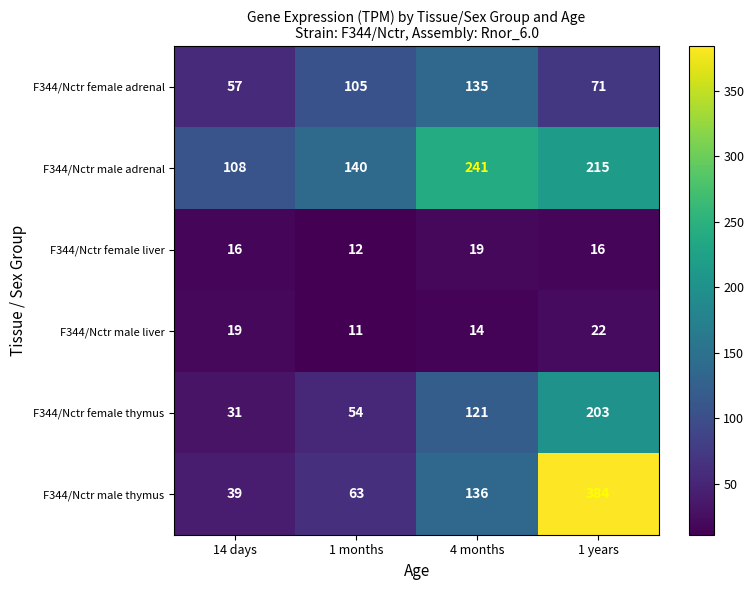

At 4 months, list the series in order from largest to smallest.

F344/Nctr male adrenal, F344/Nctr male thymus, F344/Nctr female adrenal, F344/Nctr female thymus, F344/Nctr female liver, F344/Nctr male liver